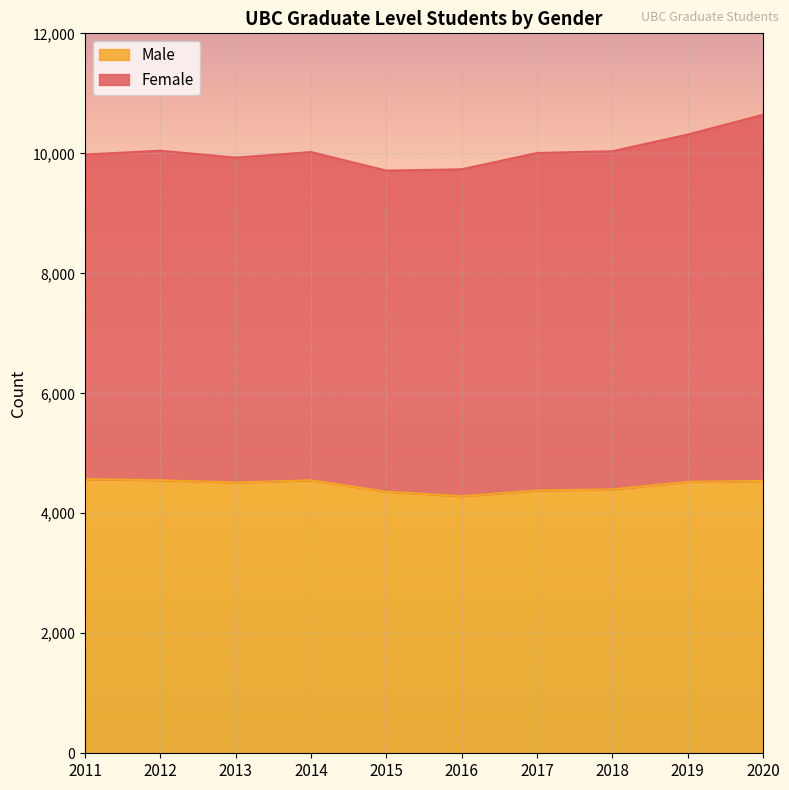

What is the value of the 7th point from the left?

4380